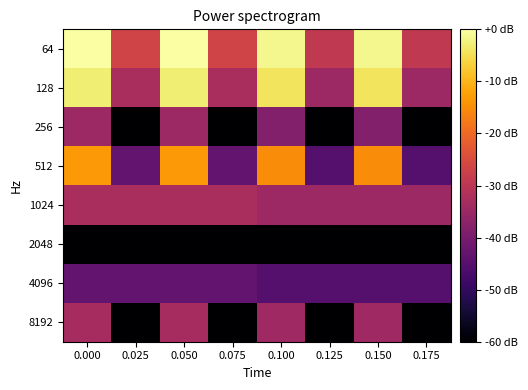

Which series has the largest total across all categories?

64